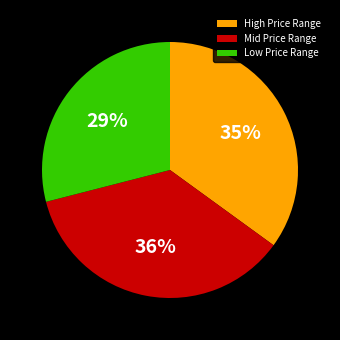

To the nearest percent, what percentage of the pie is Low Price Range?

29%